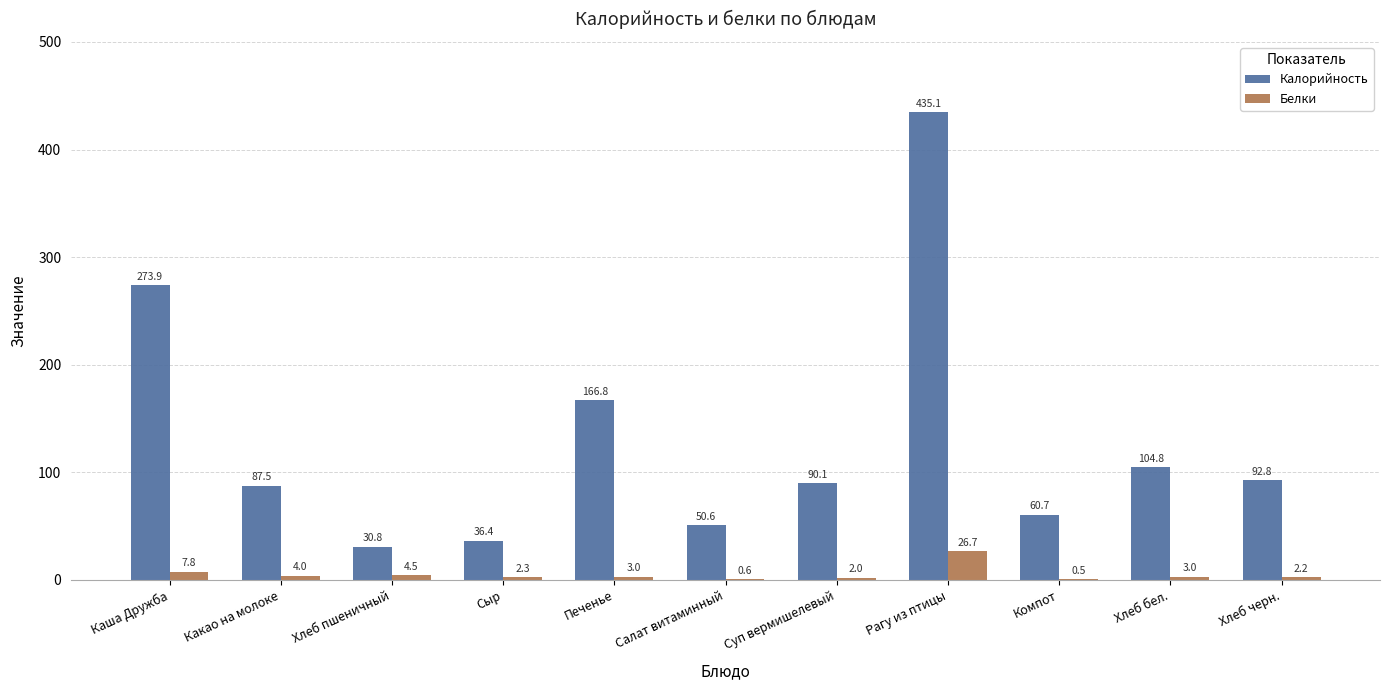

Which series changed the most between Какао на молоке and Рагу из птицы?

Калорийность